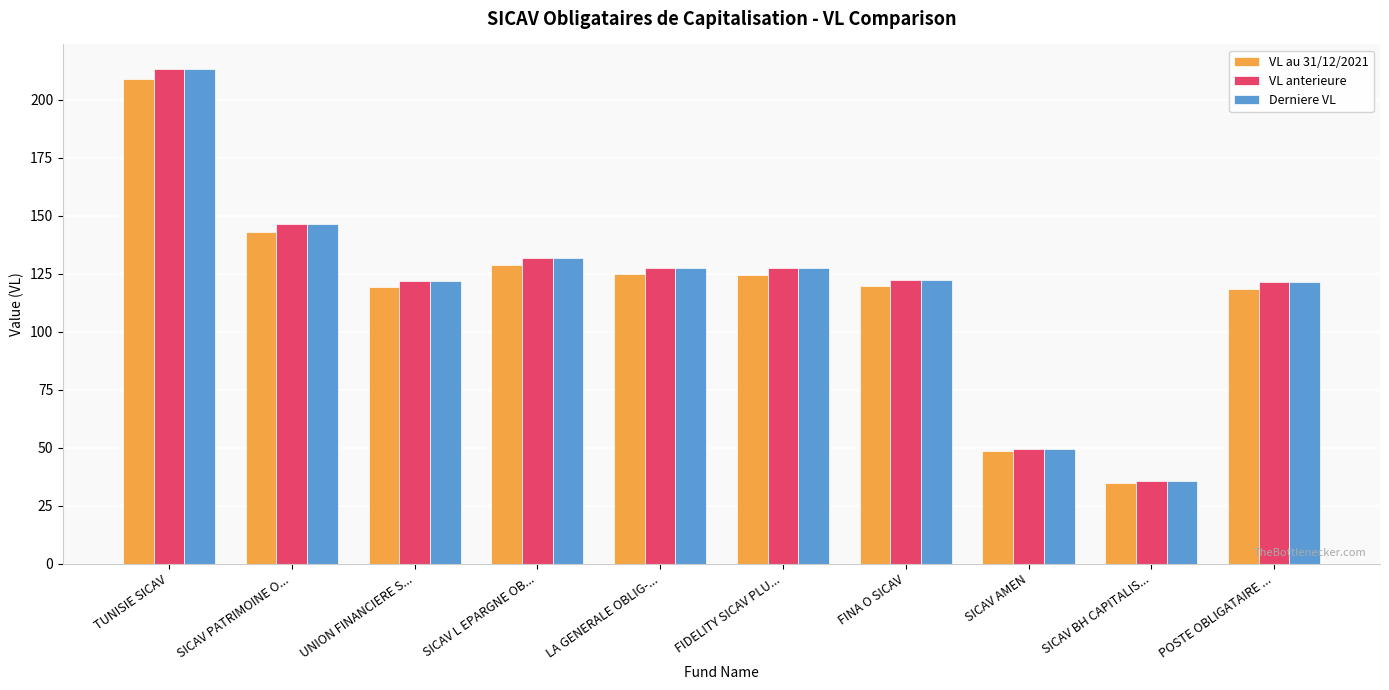

At which label does VL anterieure first exceed 127?

TUNISIE SICAV